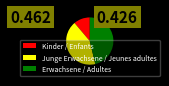

The Kinder / Enfants slice represents 25% of the pie. True or false?

False